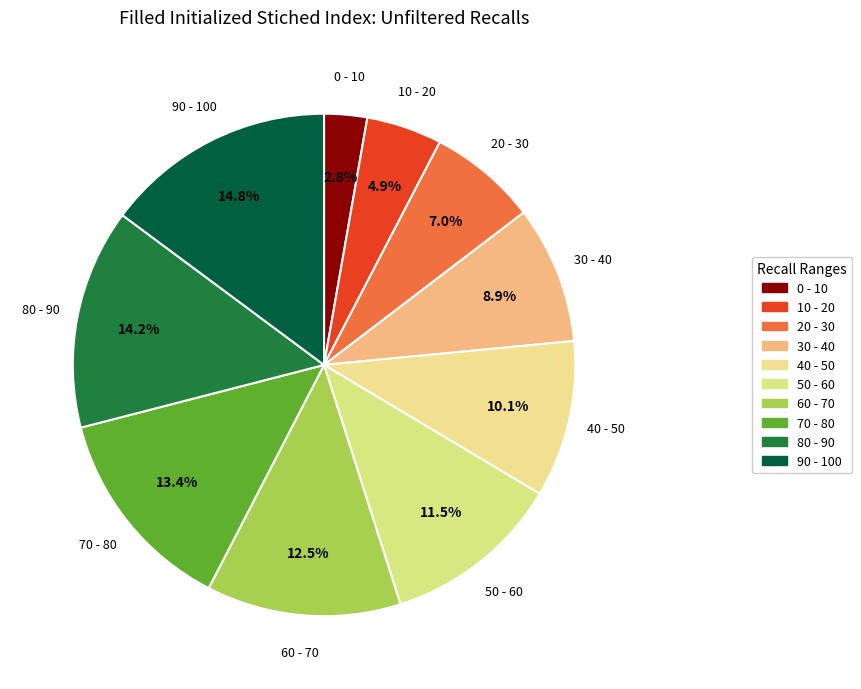

How many slices are in this pie chart?

10